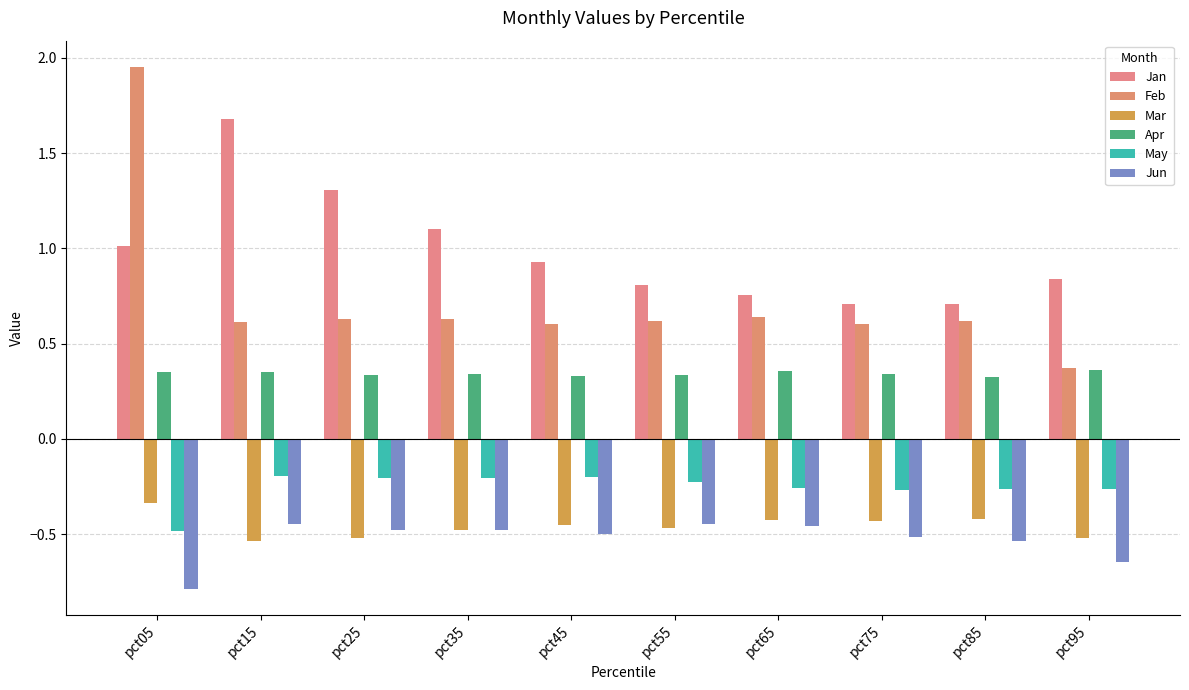

What is the value of the Jun bar at the 5th from the left?

-0.5